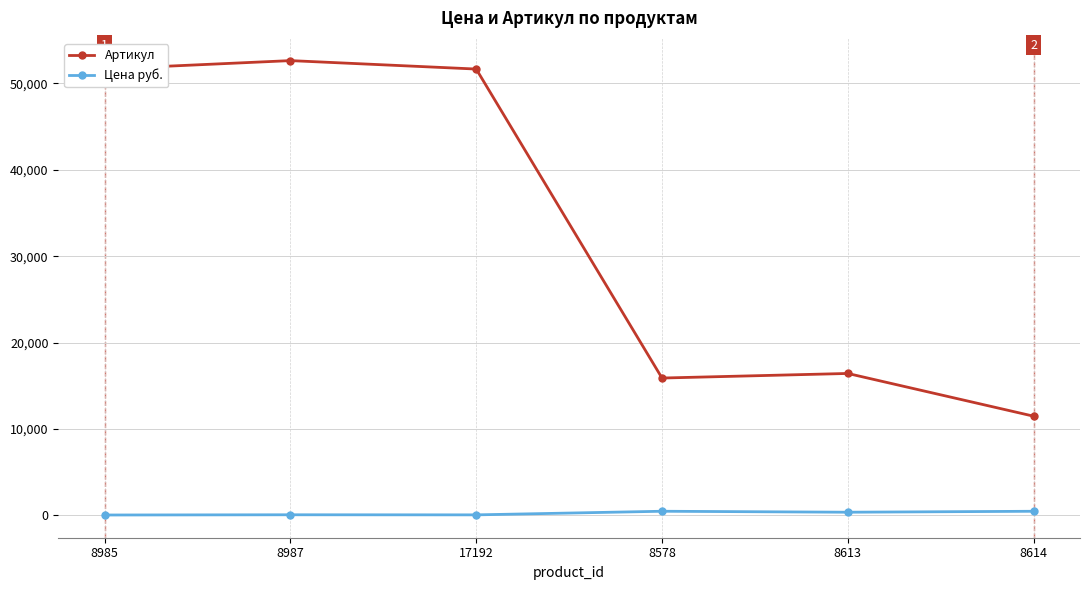

What is the total value across all series at 8578?

16380